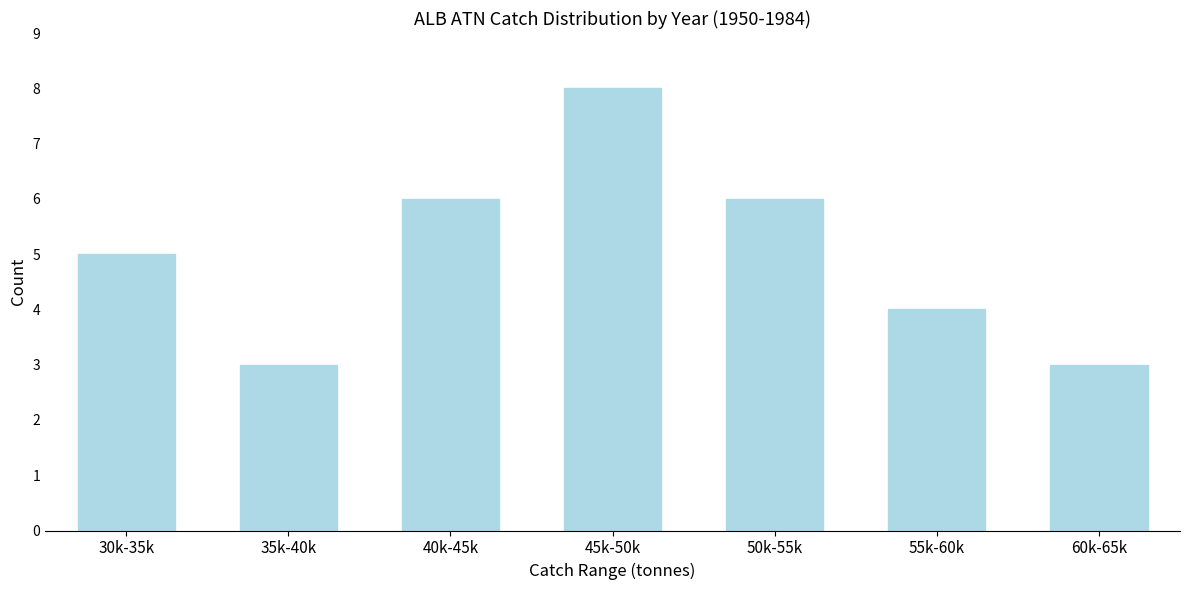

Reading left to right, extract all data points from this chart.

30k-35k=5	35k-40k=3	40k-45k=6	45k-50k=8	50k-55k=6	55k-60k=4	60k-65k=3